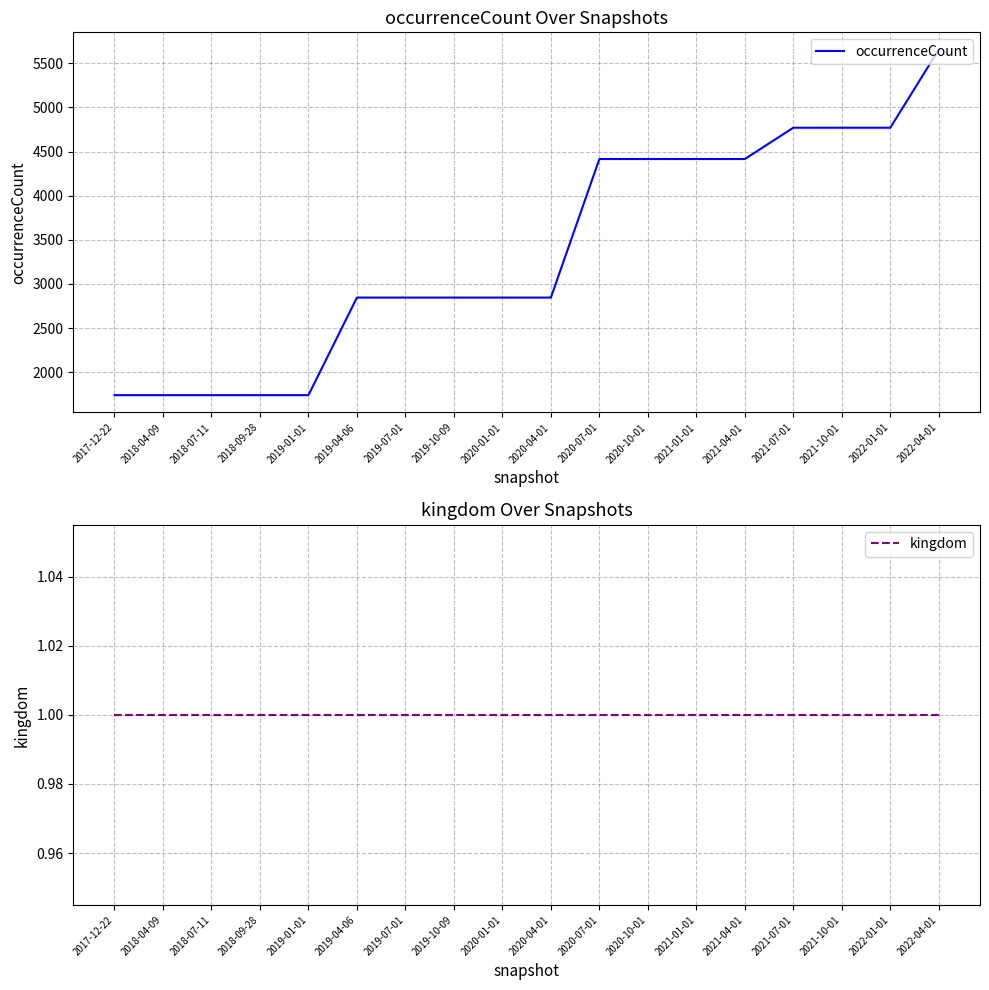

Rank the series by their maximum value, from highest to lowest.

occurrenceCount, kingdom